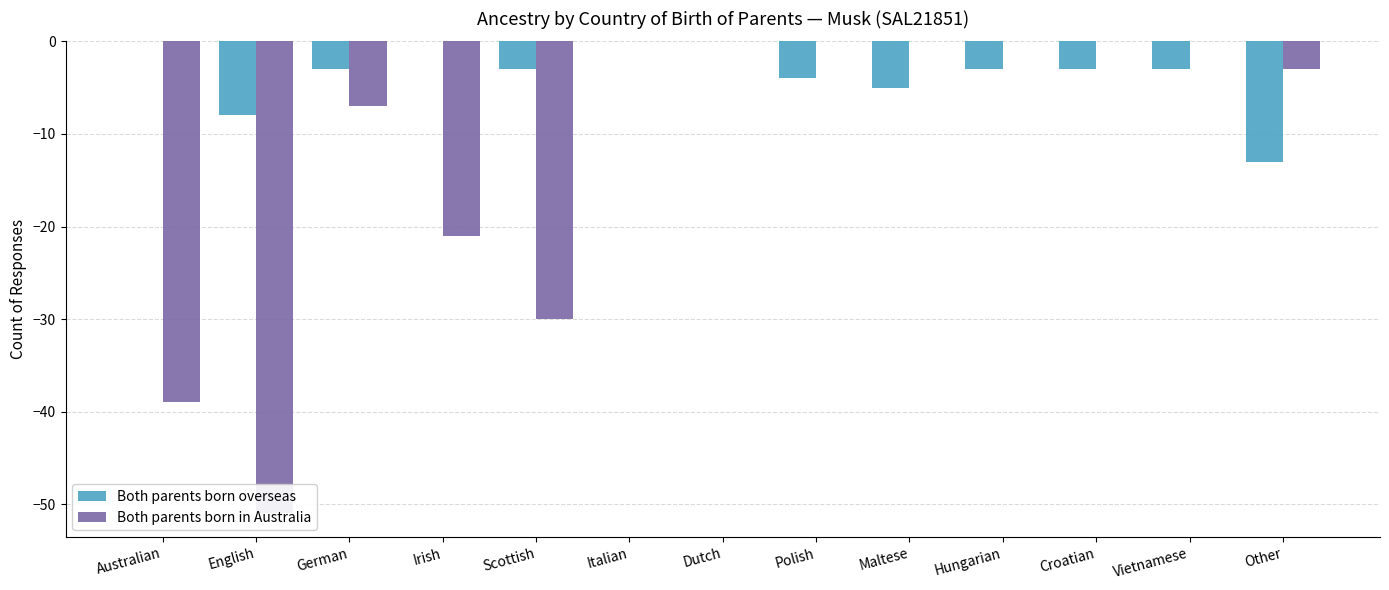

How many series are shown in this chart?

2